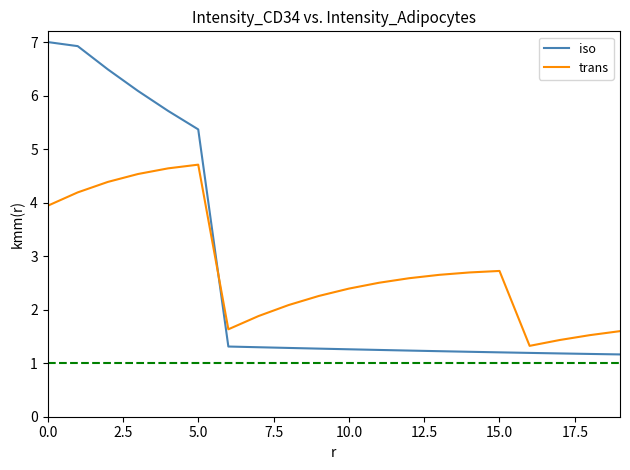

What is the maximum value shown in the chart?

7.0